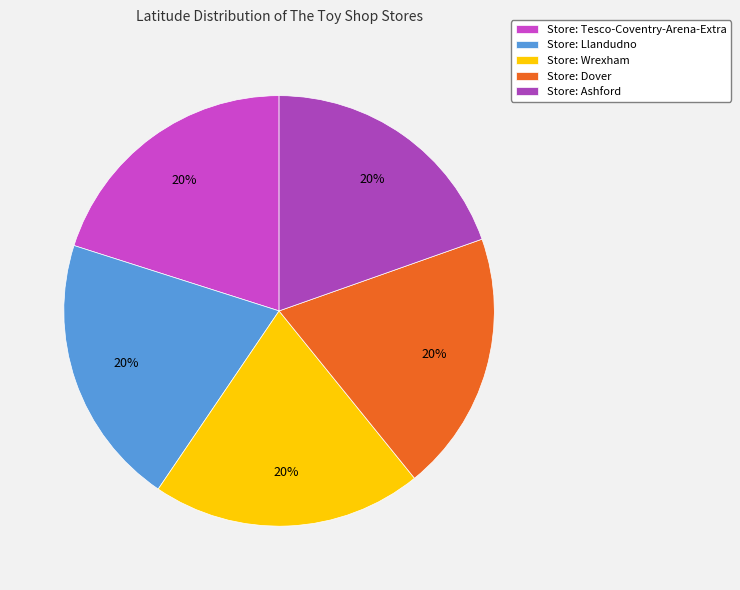

How many slices are in this pie chart?

5